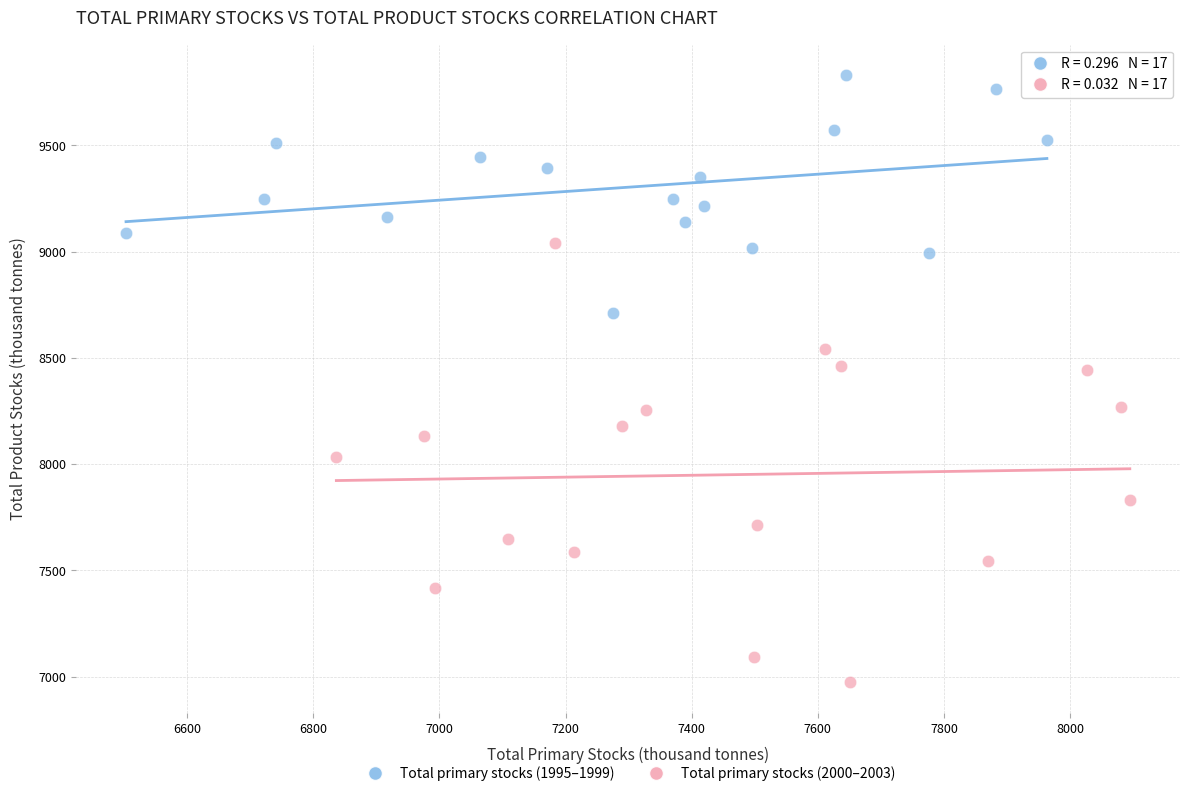

Which series has the largest Y range (max minus min)?

Total primary stocks (2000–2003)